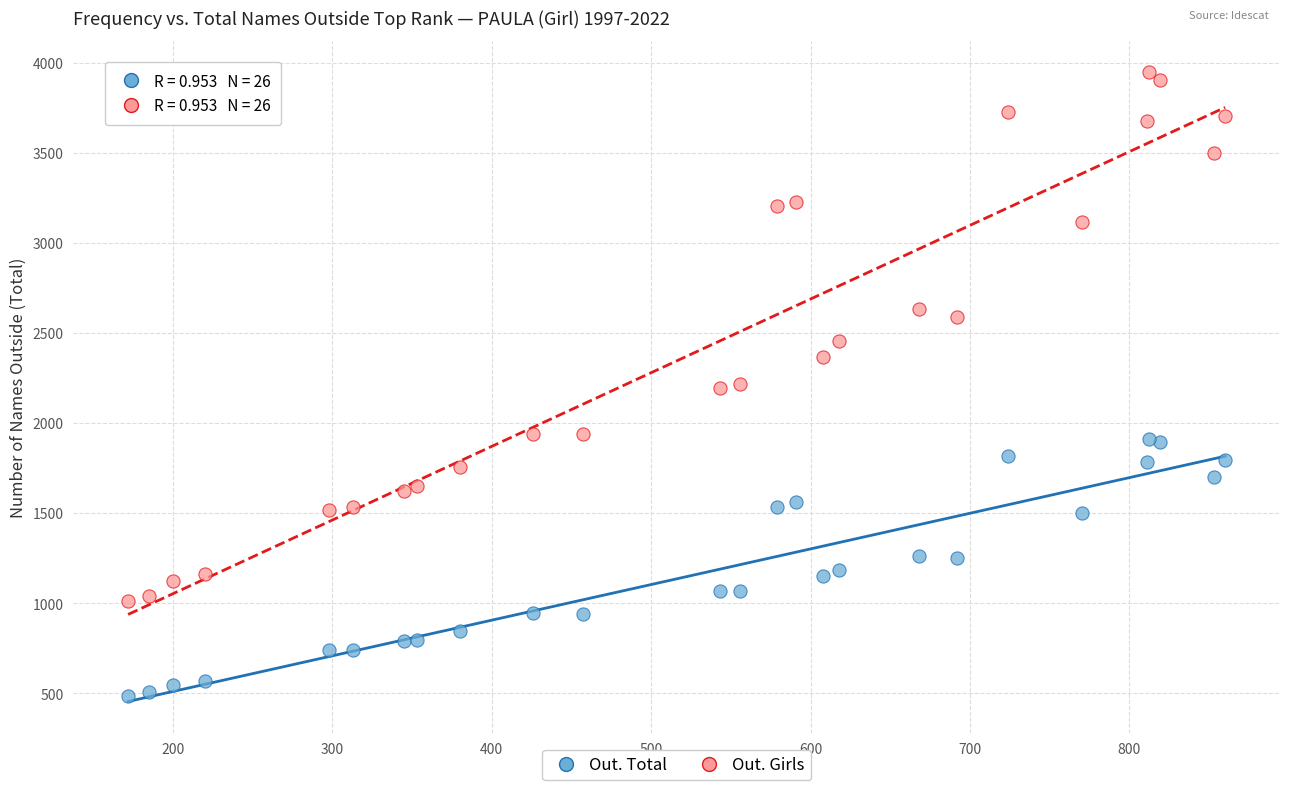

Which series reaches the maximum Y coordinate?

Out. Girls